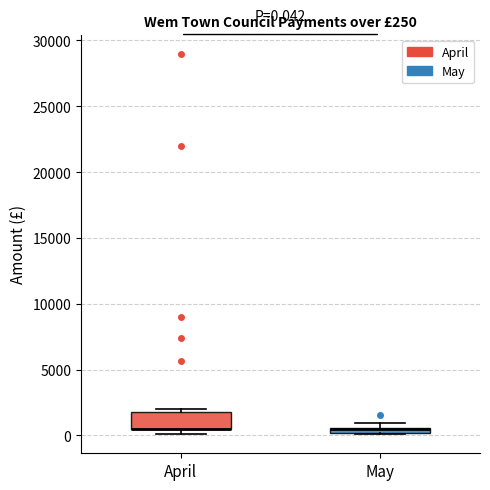

Comparing the boxes themselves (not the whiskers), which one is the tallest?

April